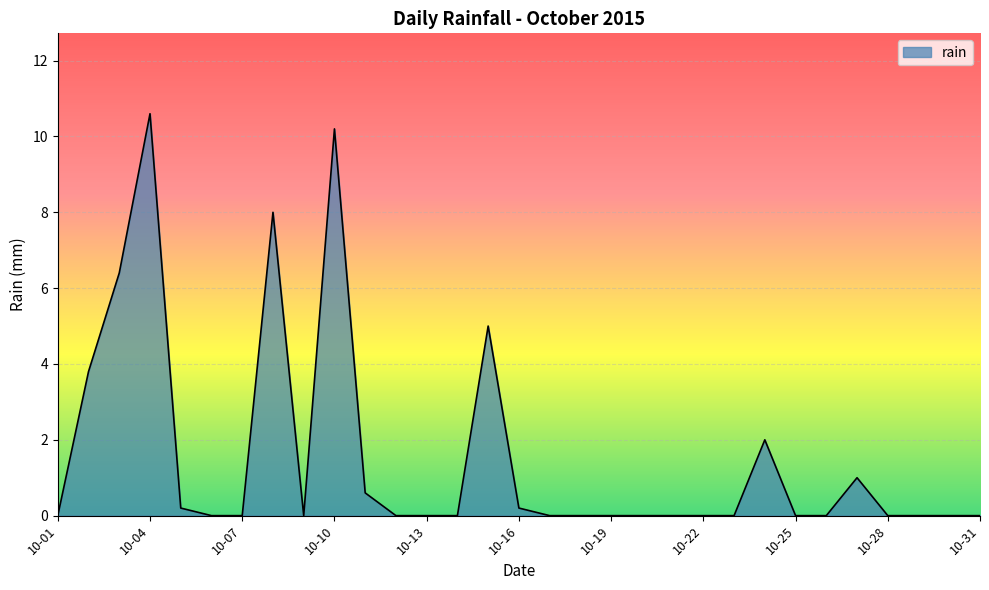

What is the greatest value displayed?

10.6